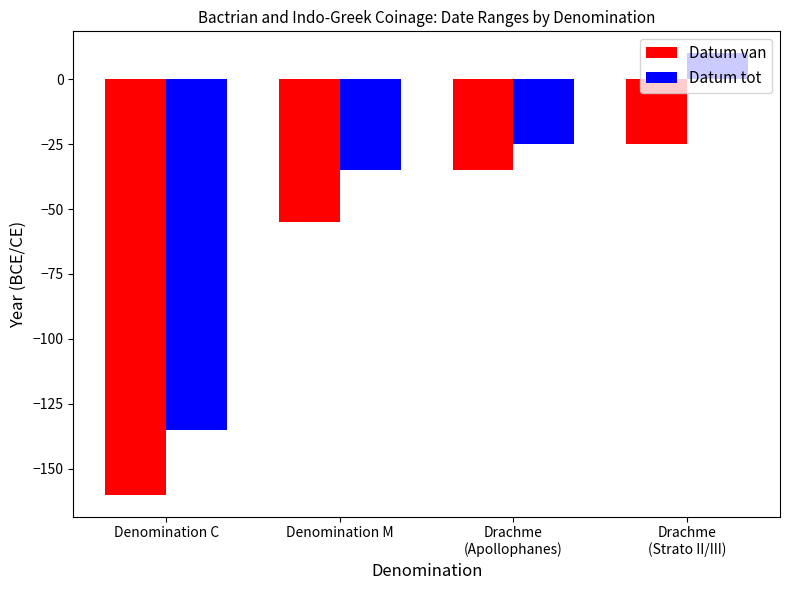

Rank the series by their maximum value, from lowest to highest.

Datum van, Datum tot